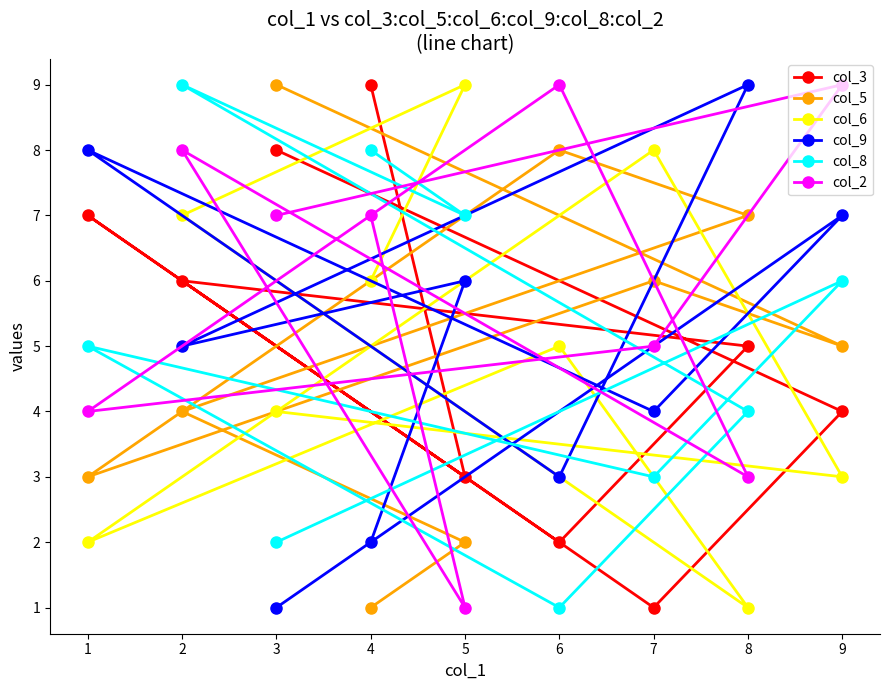

True or false: col_2 has more than 2 interior local peaks.

True